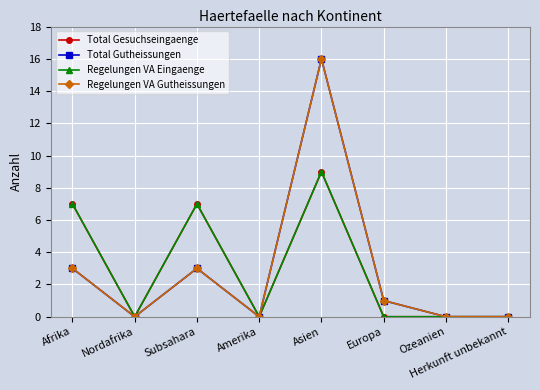

At how many categories does at least one series exceed 5?

3